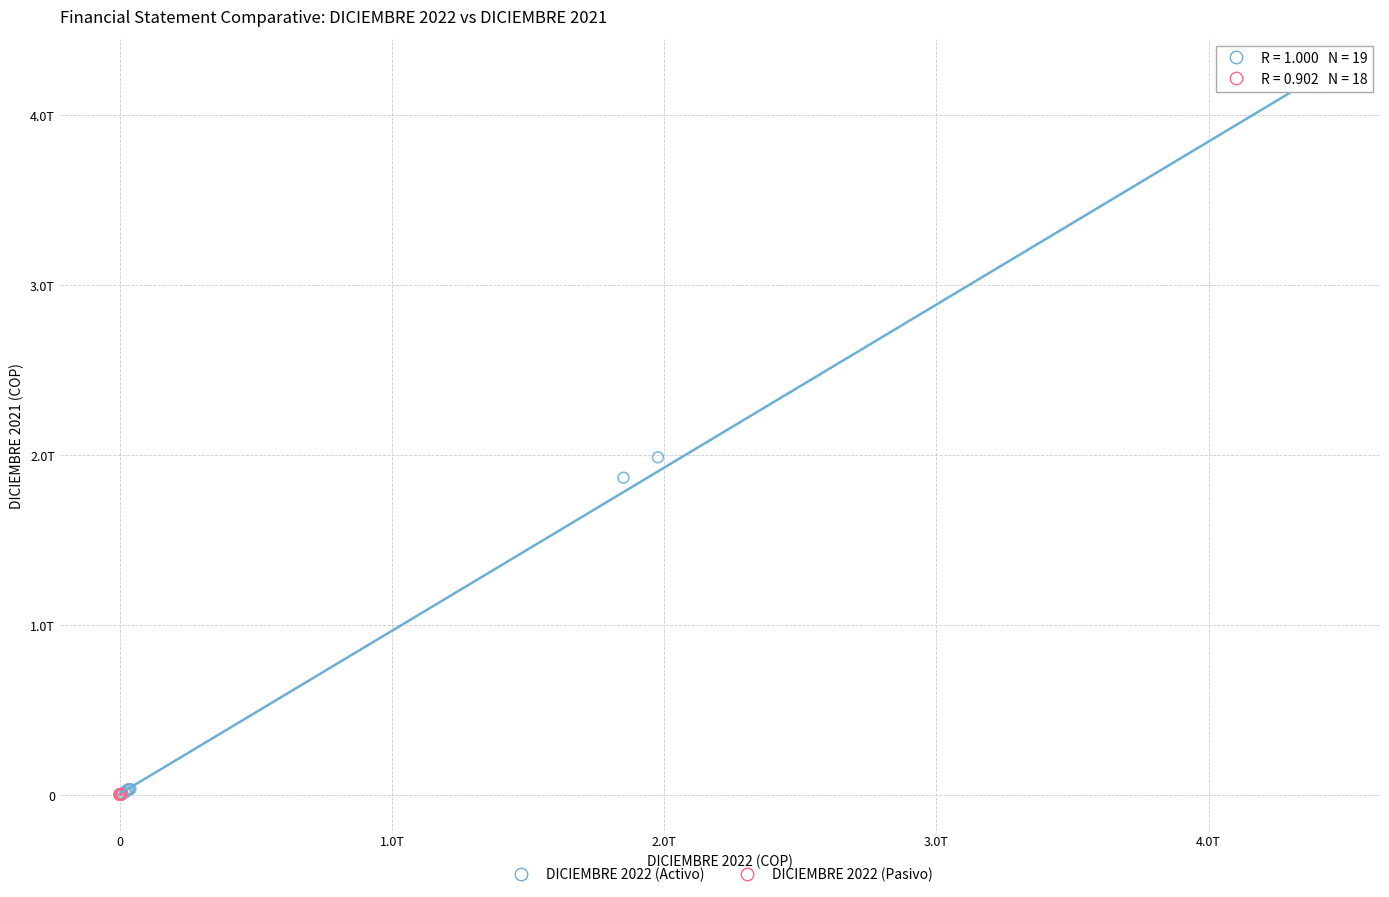

What are all the series names shown in the legend?

DICIEMBRE 2022 (Activo), DICIEMBRE 2022 (Pasivo)